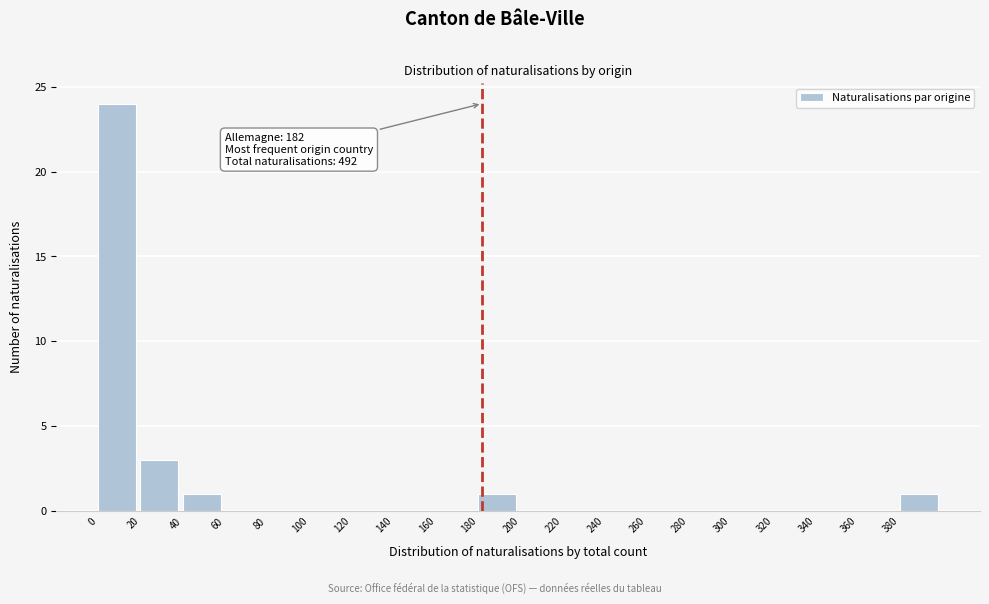

Over which range of the x-axis is the bar tallest?

0 to 20